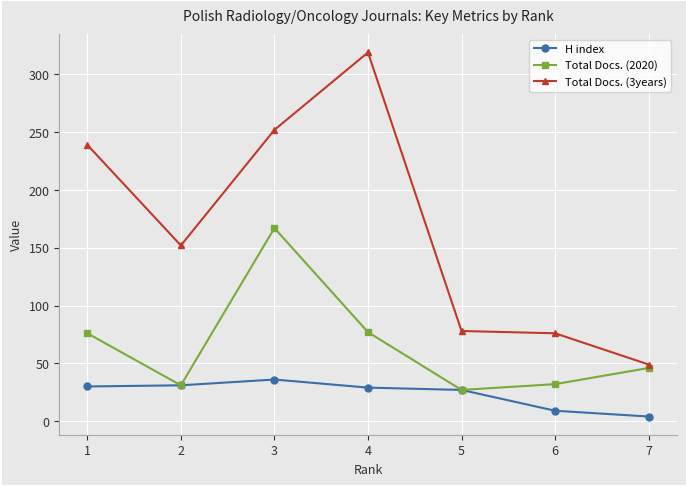

What is the value of the Total Docs. (2020) point at the 7th from the left?

46